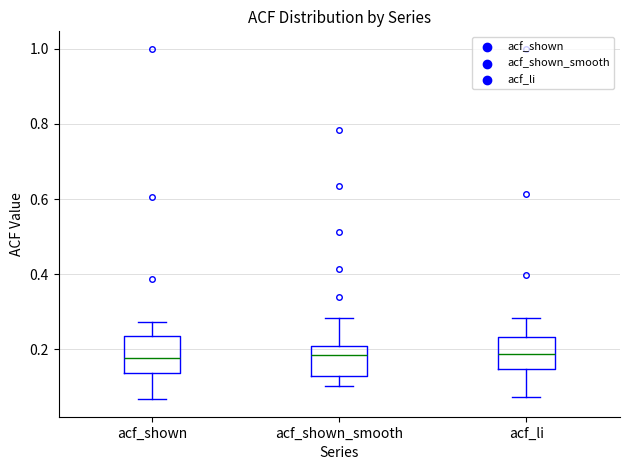

Reading left to right, read every box against the y-axis: the position of its median line, the range the box covers, and the ends of its whiskers. The values are not printed on the chart, so give them approximately, as read against the axis.

acf_shown: median 0.18, box 0.14 to 0.24, whiskers 0.06 to 0.28
acf_shown_smooth: median 0.18, box 0.14 to 0.20, whiskers 0.10 to 0.28
acf_li: median 0.18, box 0.14 to 0.24, whiskers 0.08 to 0.28